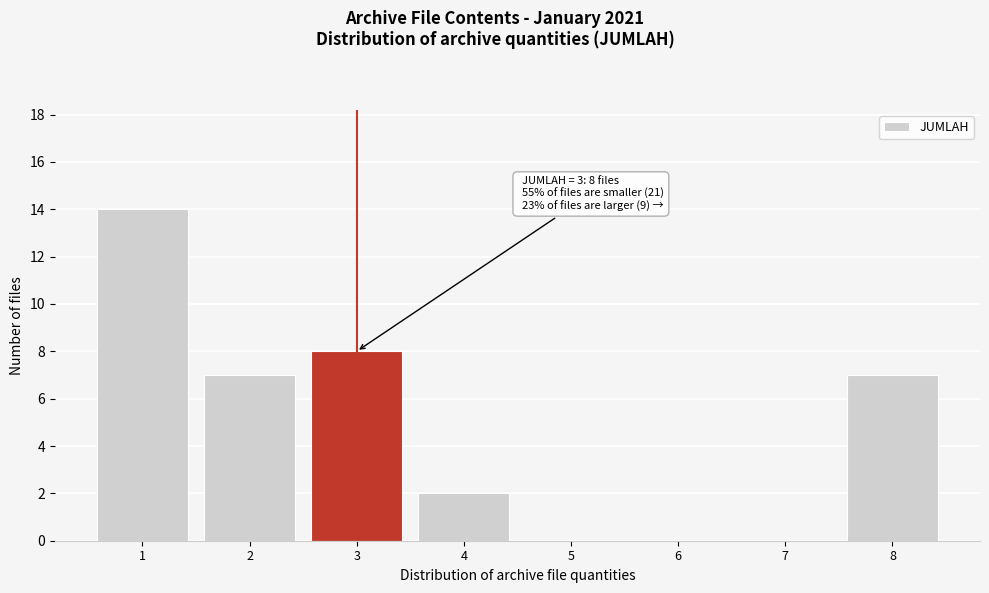

Over which range of the x-axis is the bar tallest?

0.5 to 1.5